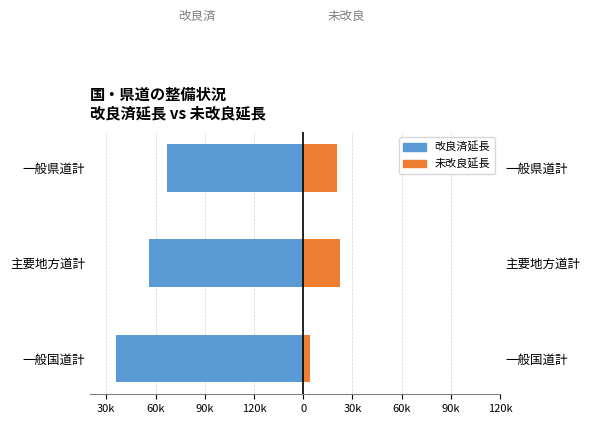

What is the lowest value of the 改良済延長 series?

-113990.8